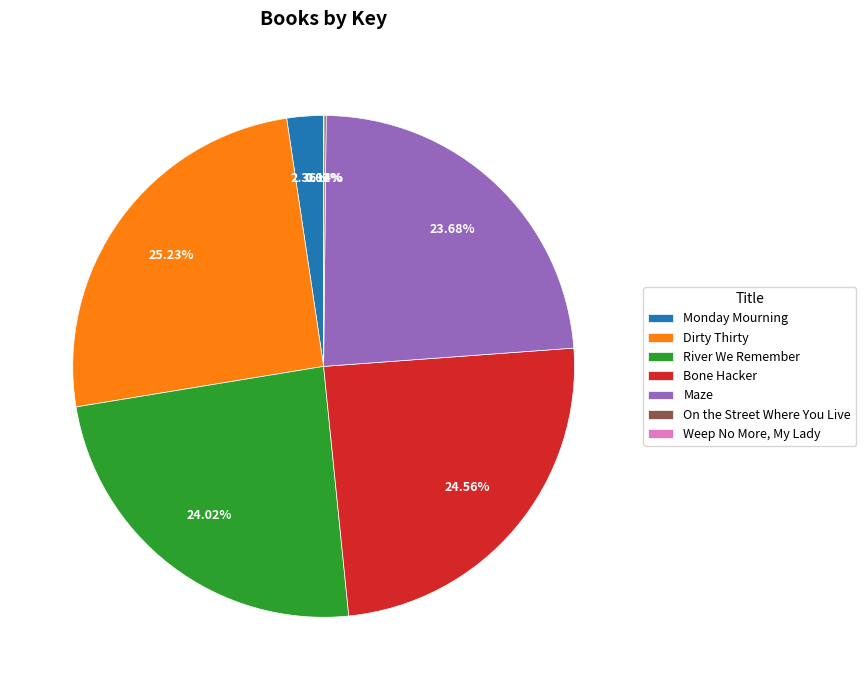

Combined, do Dirty Thirty and Monday Mourning account for over 50%?

No